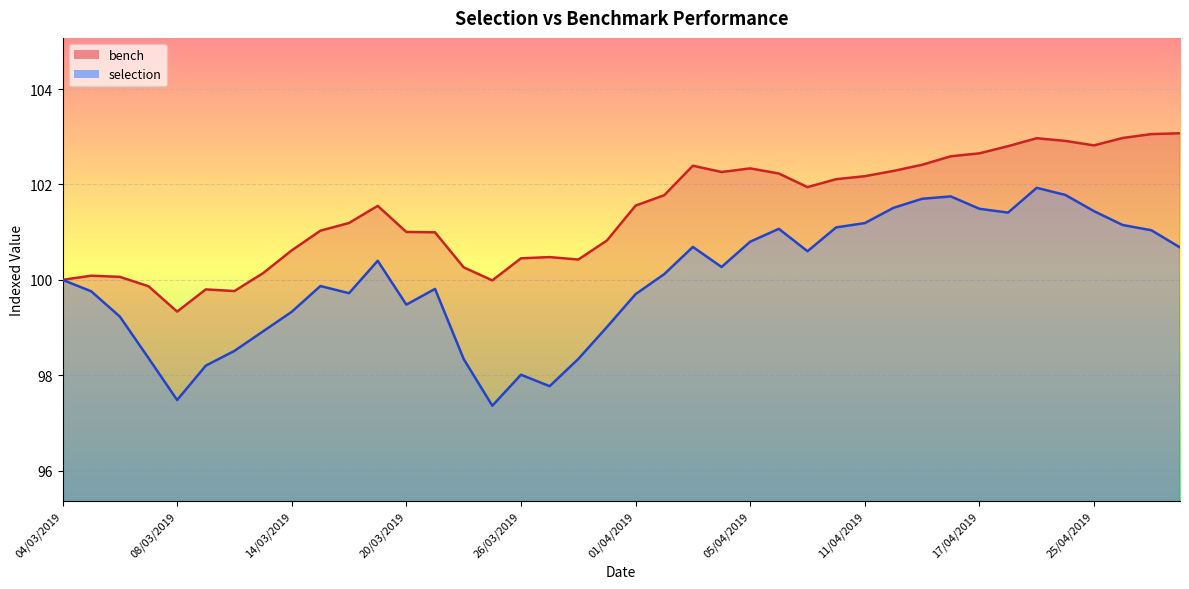

What are all the series names shown in the legend?

selection, bench